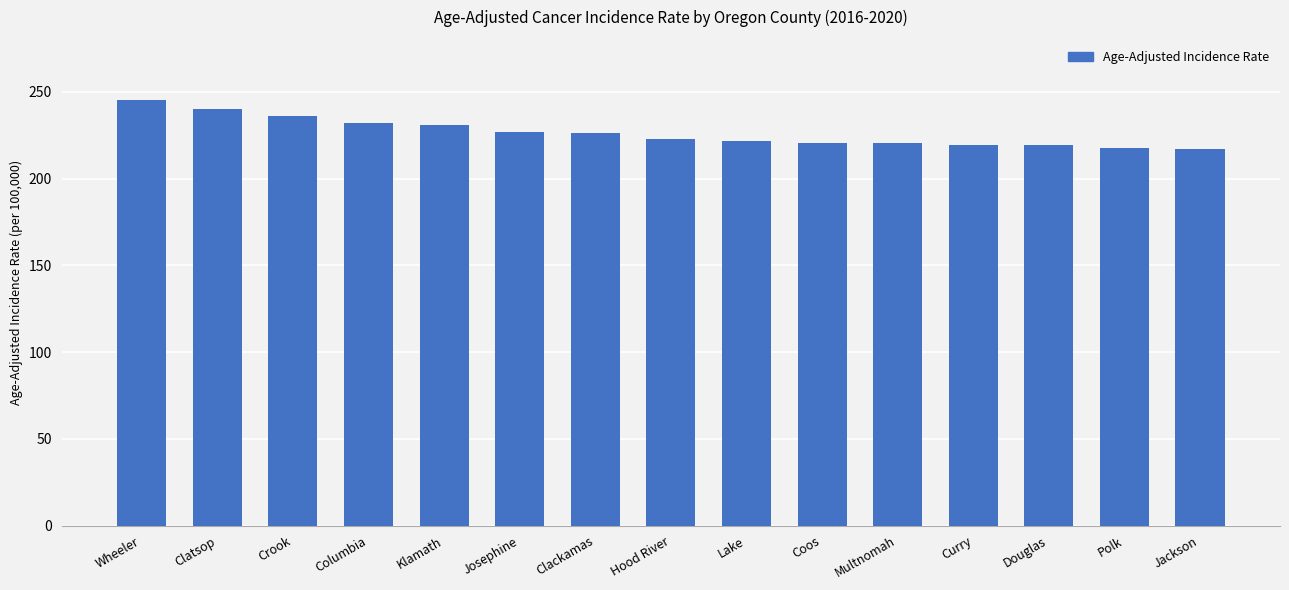

Which has a higher value, Columbia or Jackson?

Columbia